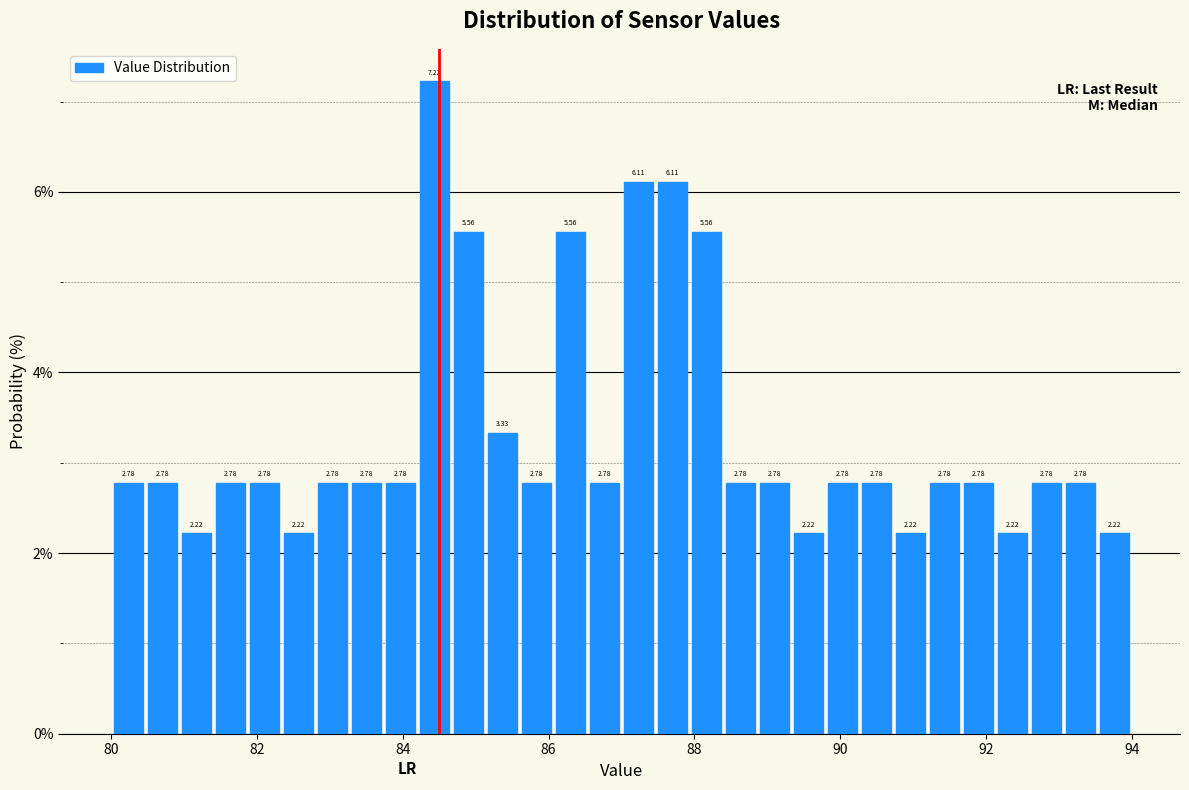

Read against the x-axis, roughly where is the centre of the tallest bar?

84.4